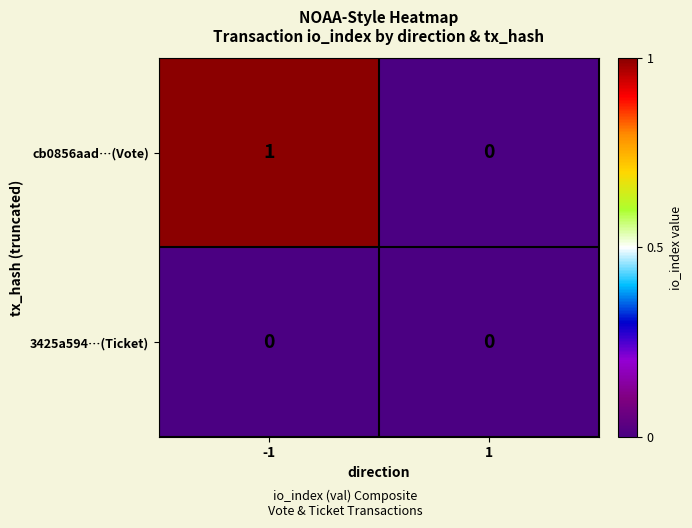

Between -1 and 1, which series saw the biggest shift?

cb0856aad…(Vote)